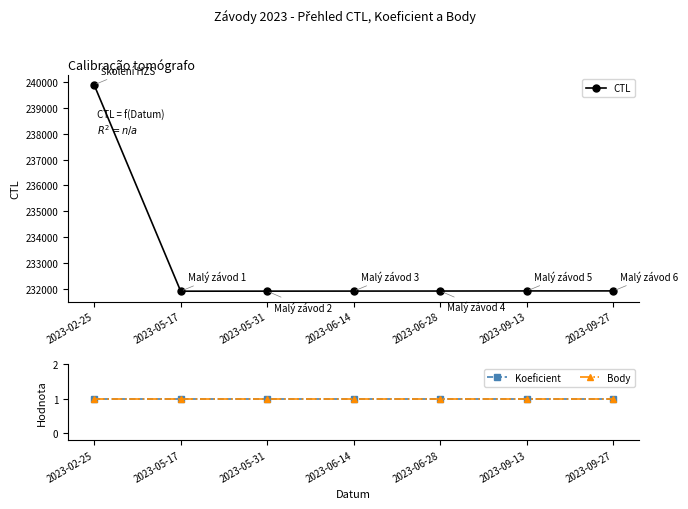

Reading left to right, what are all the values shown in this chart?

CTL: 2023-02-25=239903	2023-05-17=231901	2023-05-31=231903	2023-06-14=231905	2023-06-28=231907	2023-09-13=231911	2023-09-27=231912
Koeficient: 2023-02-25=1	2023-05-17=1	2023-05-31=1	2023-06-14=1	2023-06-28=1	2023-09-13=1	2023-09-27=1
Body: 2023-02-25=1	2023-05-17=1	2023-05-31=1	2023-06-14=1	2023-06-28=1	2023-09-13=1	2023-09-27=1